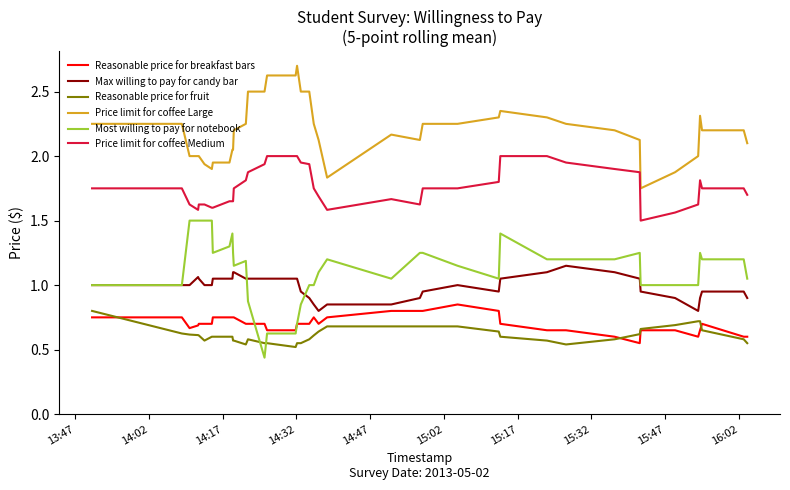

Which series has the largest total across all categories?

Price limit for coffee Large